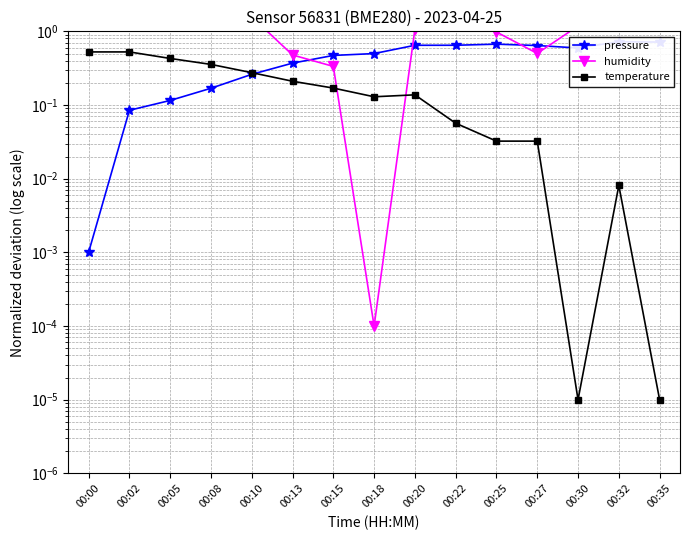

Reading right to left, list all the values displayed in this chart.

pressure: 00:35=0.7	00:32=0.7	00:30=0.6	00:27=0.6	00:25=0.7	00:22=0.6	00:20=0.6	00:18=0.5	00:15=0.5	00:13=0.4	00:10=0.3	00:08=0.2	00:05=0.1	00:02=0.1	00:00=0.0
humidity: 00:35=1.5	00:32=2.3	00:30=1.2	00:27=0.5	00:25=1.0	00:22=1.4	00:20=1.1	00:18=0.0	00:15=0.3	00:13=0.5	00:10=1.6	00:08=3.1	00:05=2.9	00:02=2.8	00:00=2.1
temperature: 00:35=0.0	00:32=0.0	00:30=0.0	00:27=0.0	00:25=0.0	00:22=0.1	00:20=0.1	00:18=0.1	00:15=0.2	00:13=0.2	00:10=0.3	00:08=0.4	00:05=0.4	00:02=0.5	00:00=0.5